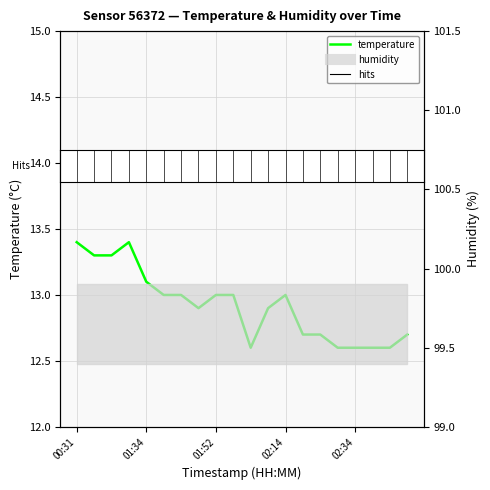

Count the values in the range 12 to 13.

15